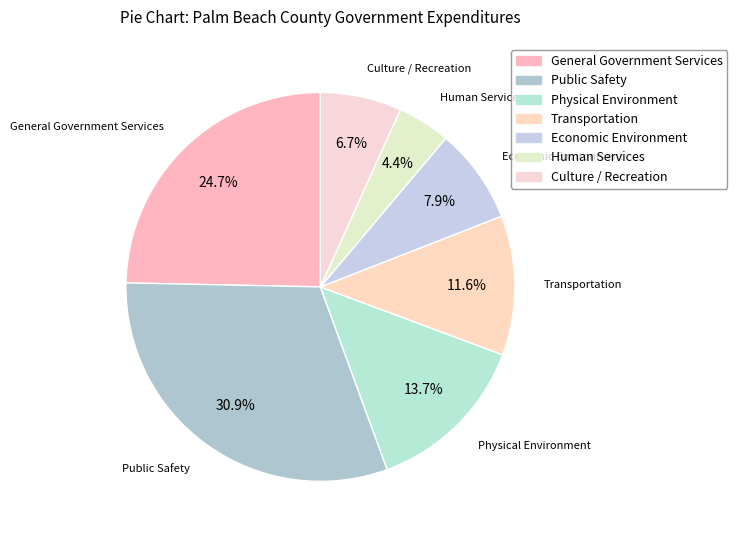

What is the largest slice in the pie chart?

Public Safety